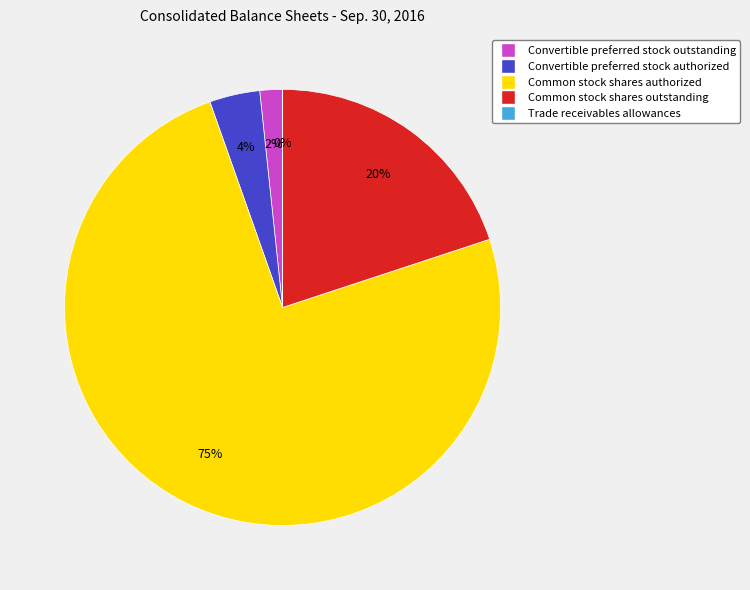

True or false: Common stock shares outstanding accounts for 10% of the total.

False